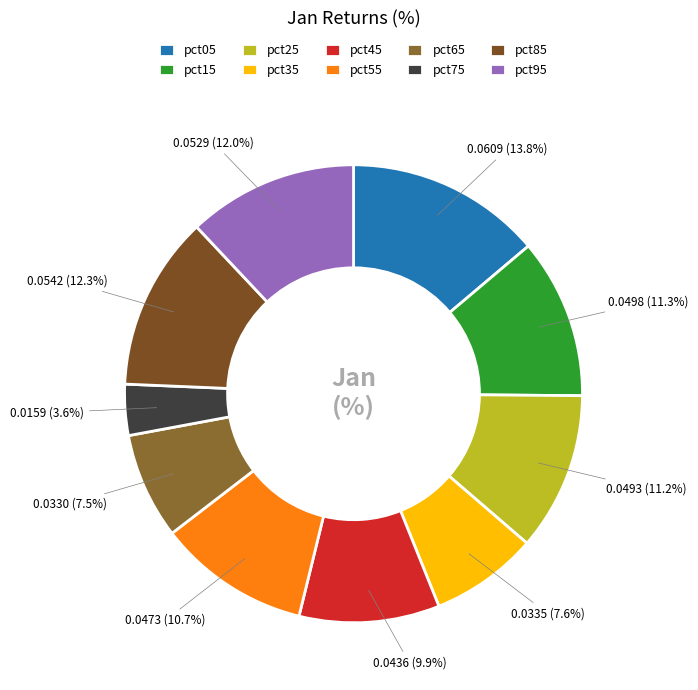

Which has a higher value, pct05 or pct45?

pct05